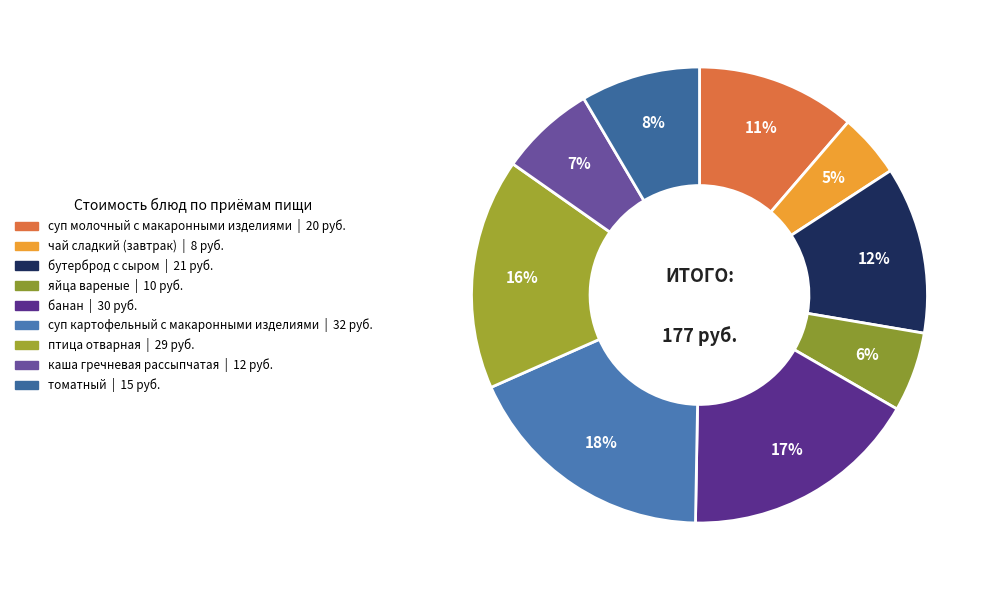

To the nearest percent, what portion does птица отварная represent?

16%